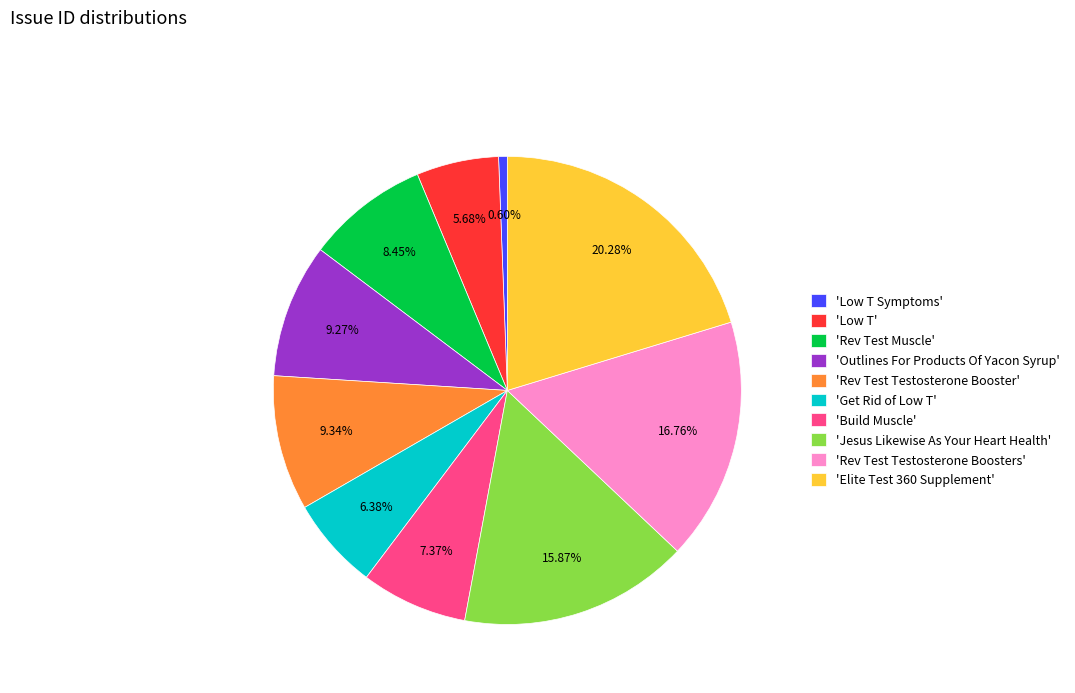

Between 'Rev Test Testosterone Boosters' and 'Build Muscle', which is larger?

'Rev Test Testosterone Boosters'